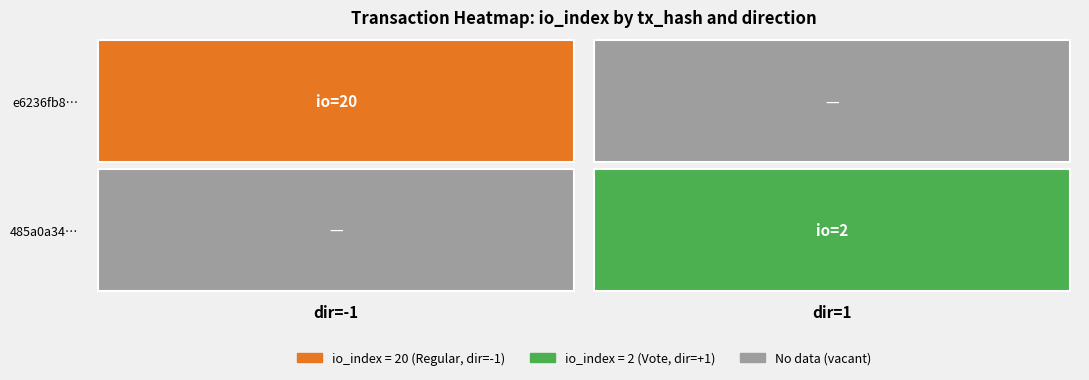

Is it true that 485a0a340474d3389c6fc147871d853caf7d98f equals 1 at direction?

True